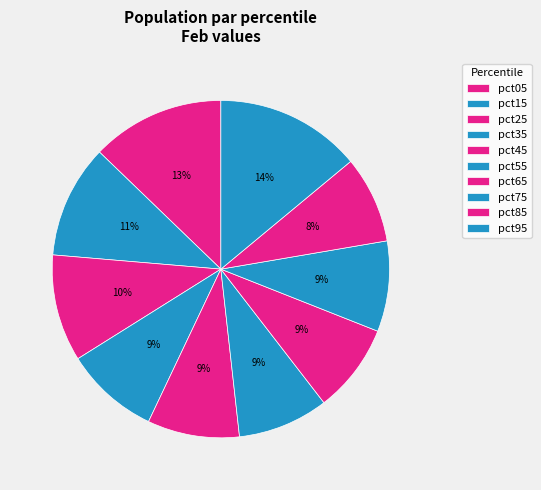

Is there any slice that represents more than half of the pie?

No